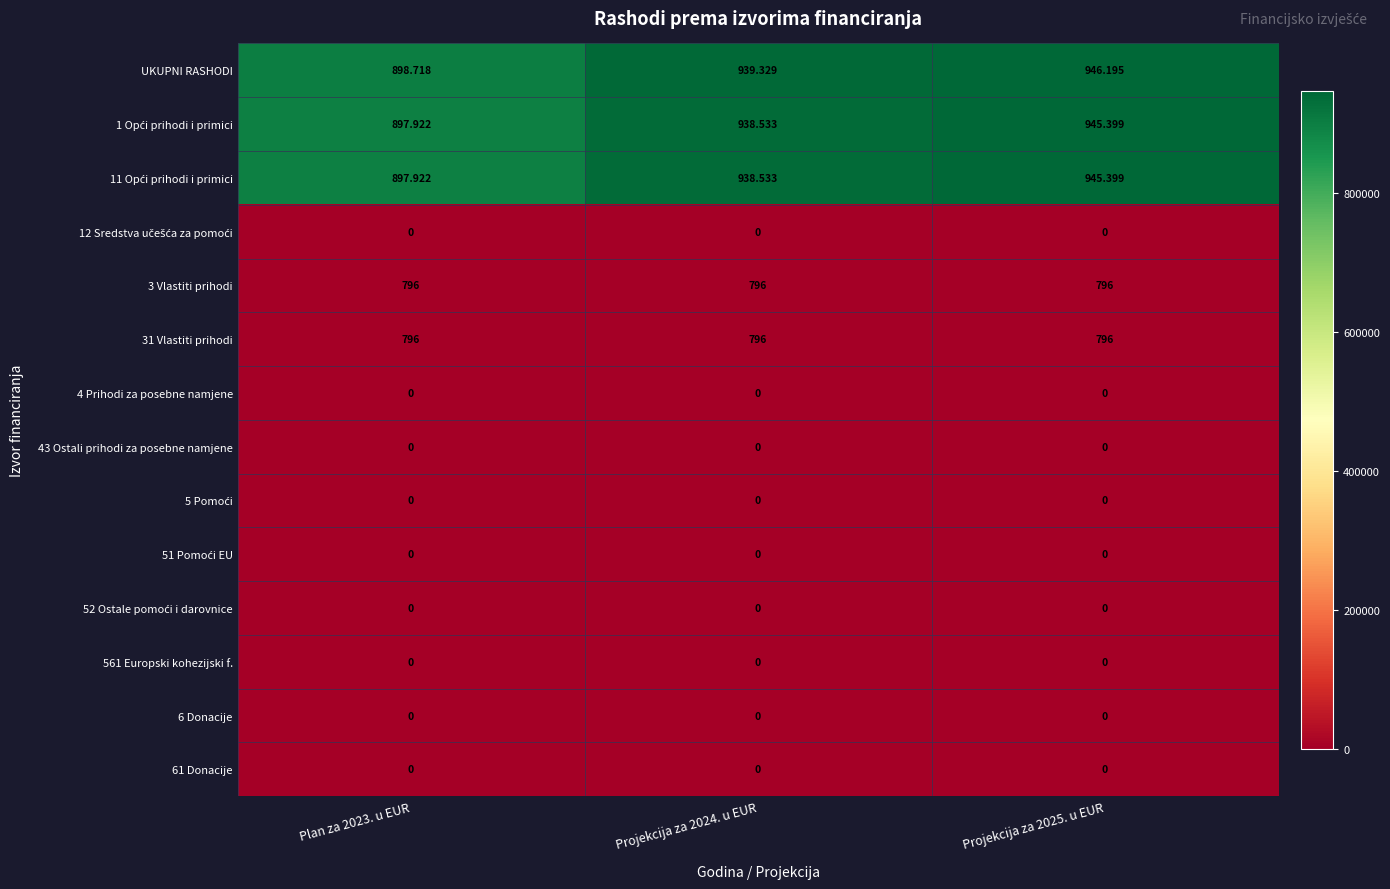

At which category is the sum across all series the highest?

Projekcija za 2025. u EUR